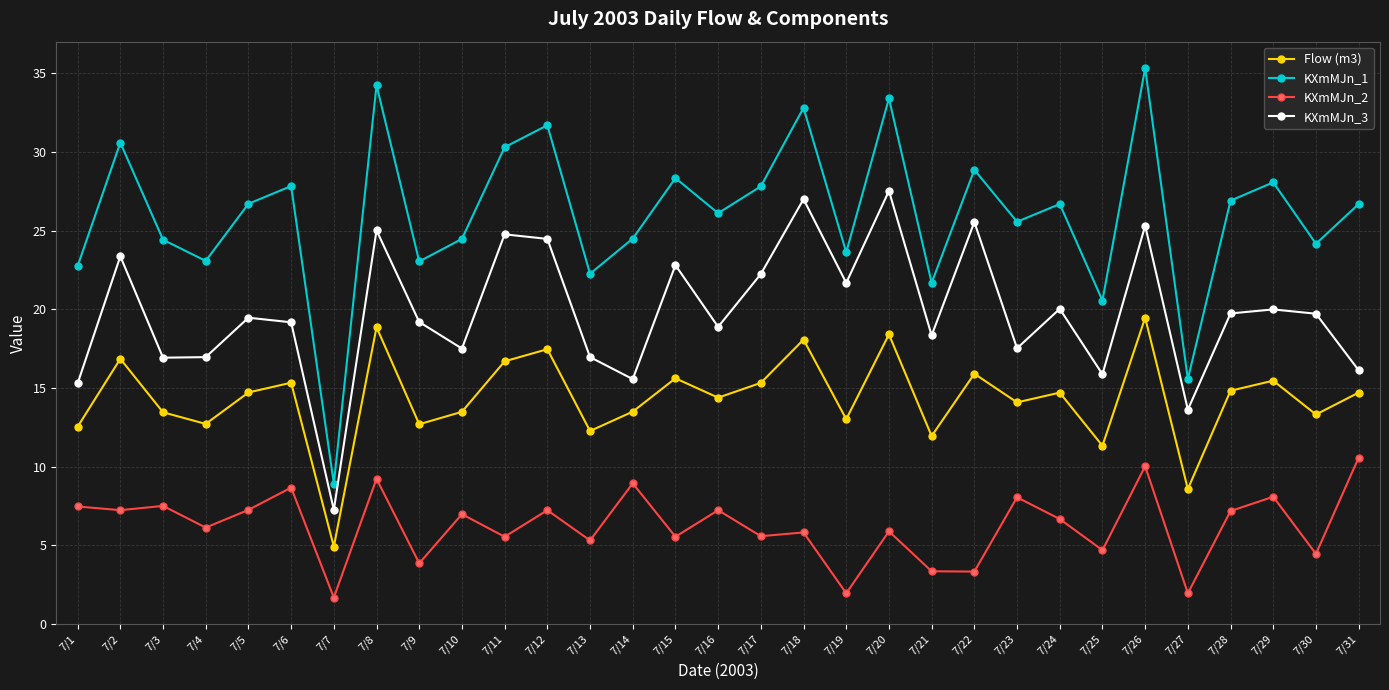

What is the total value across all series at 7/29?

71.6